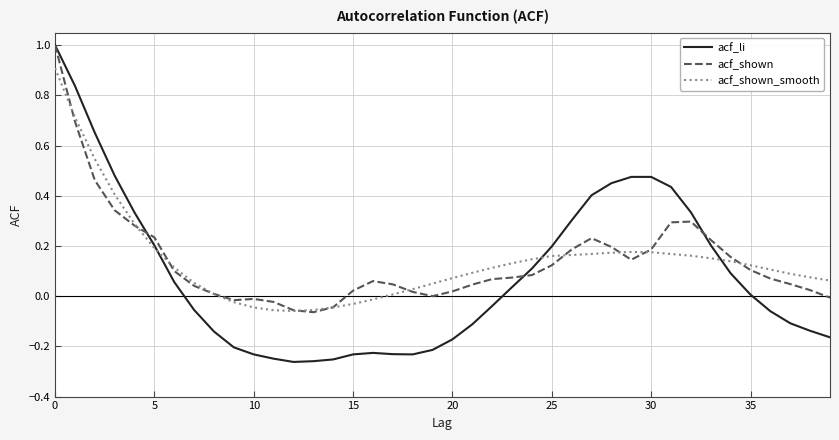

What is the maximum value shown in the chart?

1.0